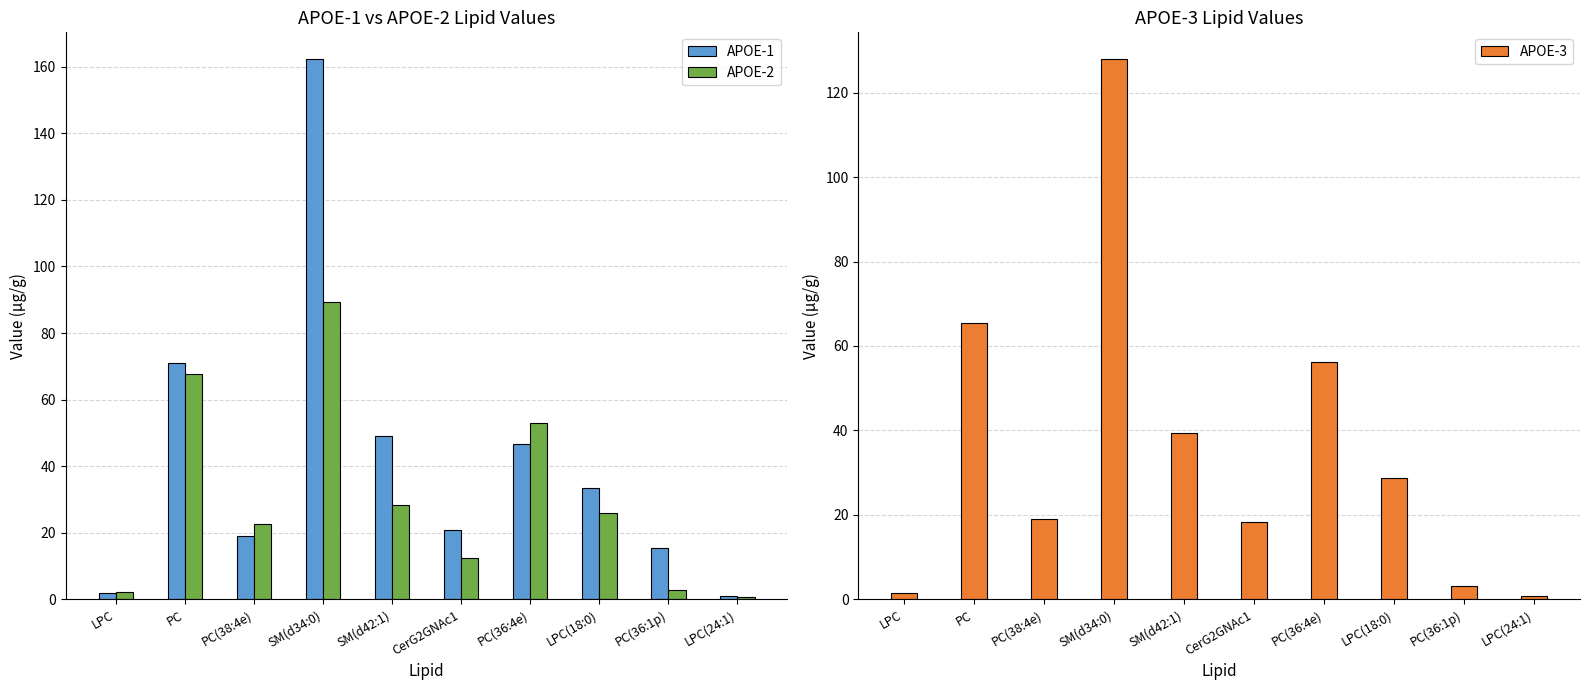

Which series changed the most between SM(d34:0) and CerG2GNAc1?

APOE-1